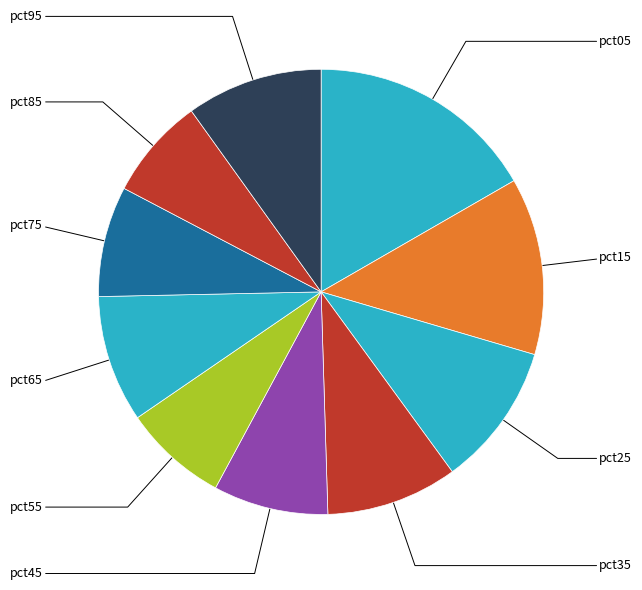

How many slices are in this pie chart?

10